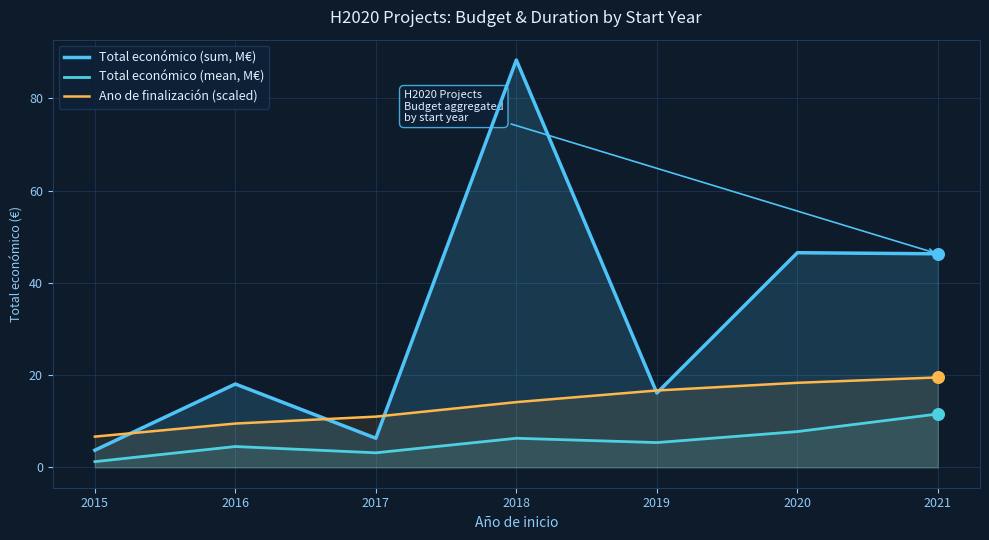

Which series contains the lowest Y value?

Total económico (mean, M€)